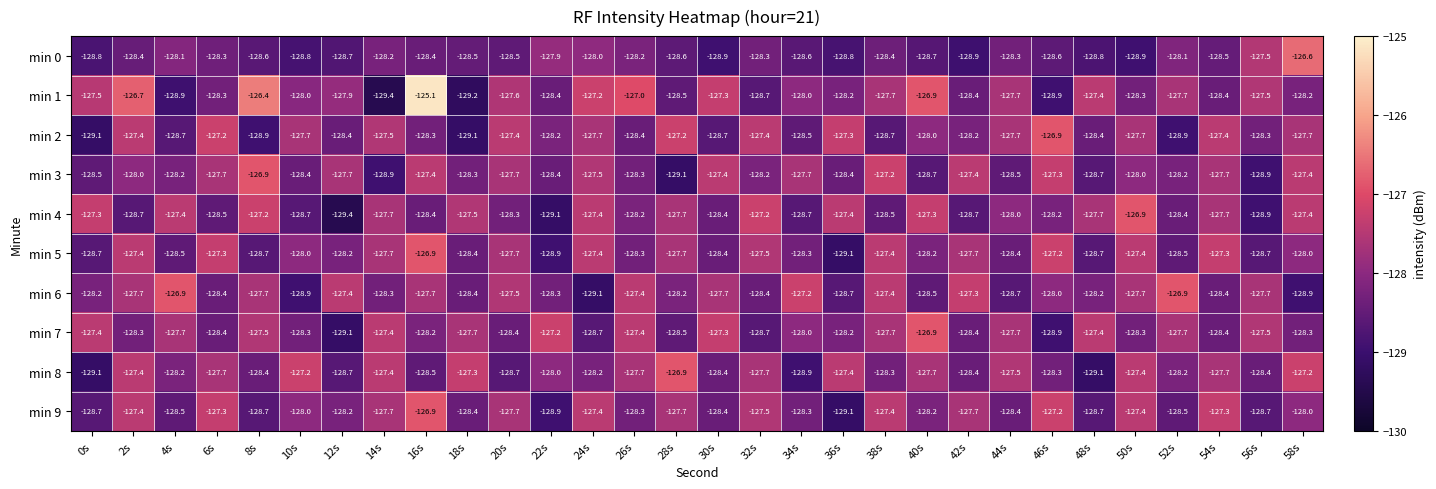

What is the difference between the second highest and second lowest values in the min 9 series?

1.7